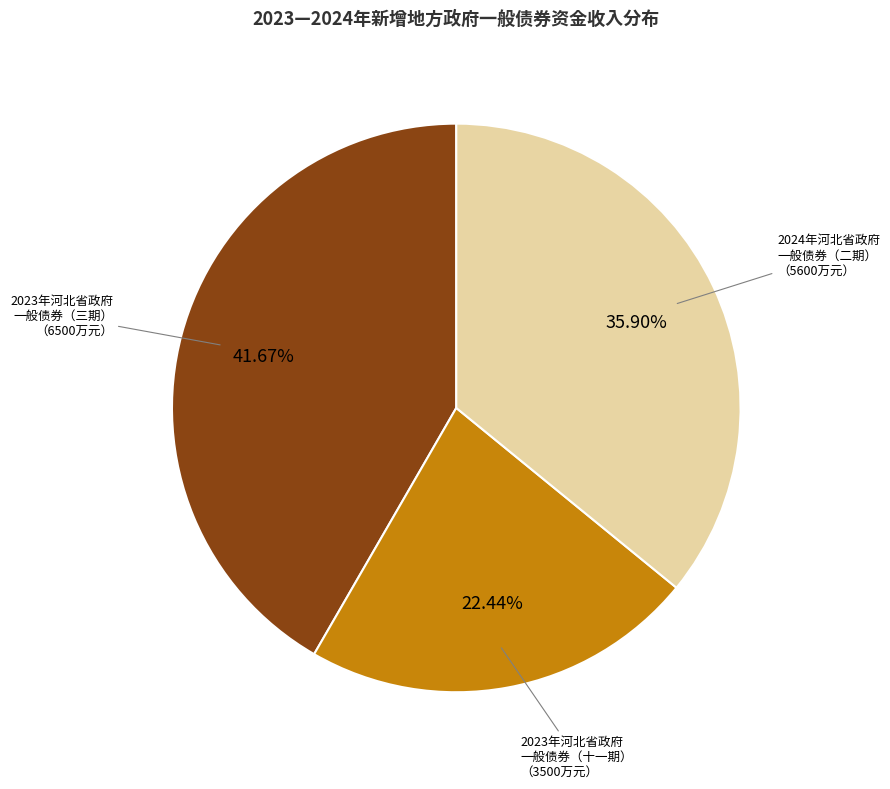

Is there a majority slice in this chart?

No